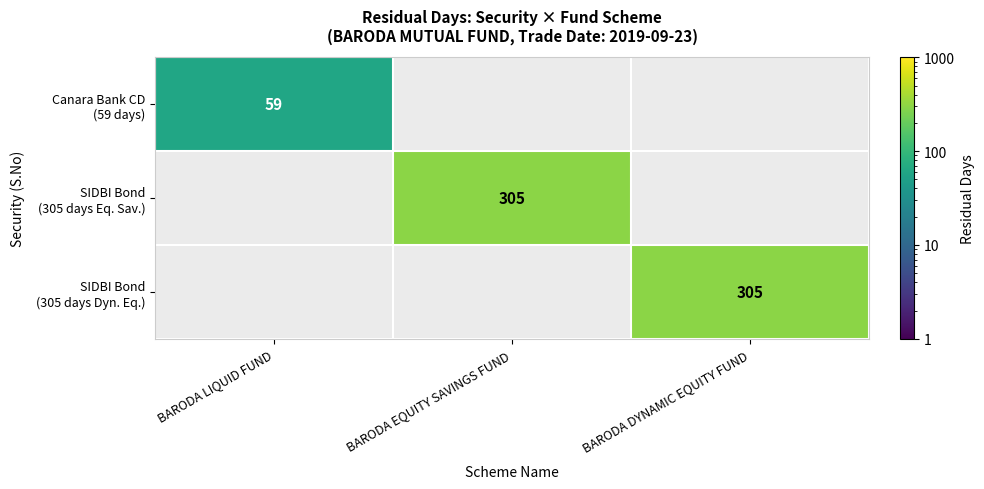

True or false: SIDBI Bond (305 days Eq. Sav.) has a value of 64 at BARODA EQUITY SAVINGS FUND.

False